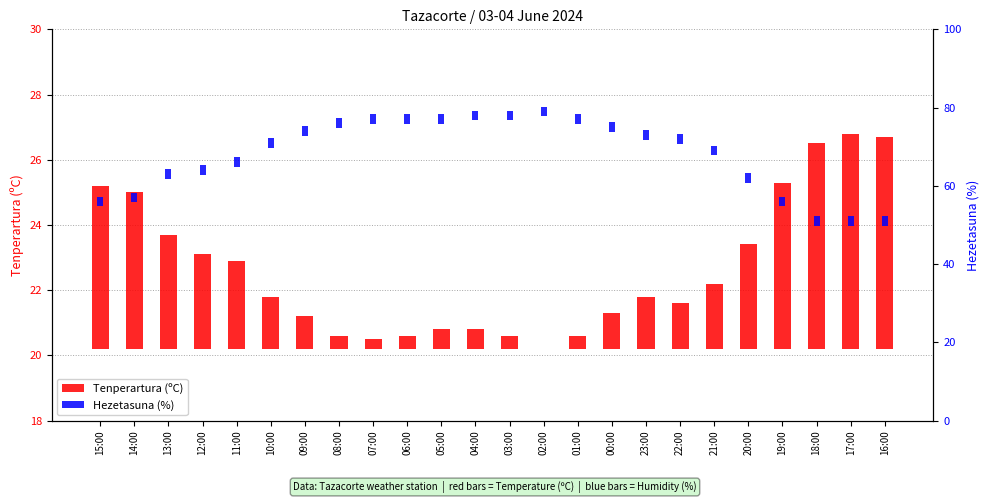

Count the number of data series in this chart.

2